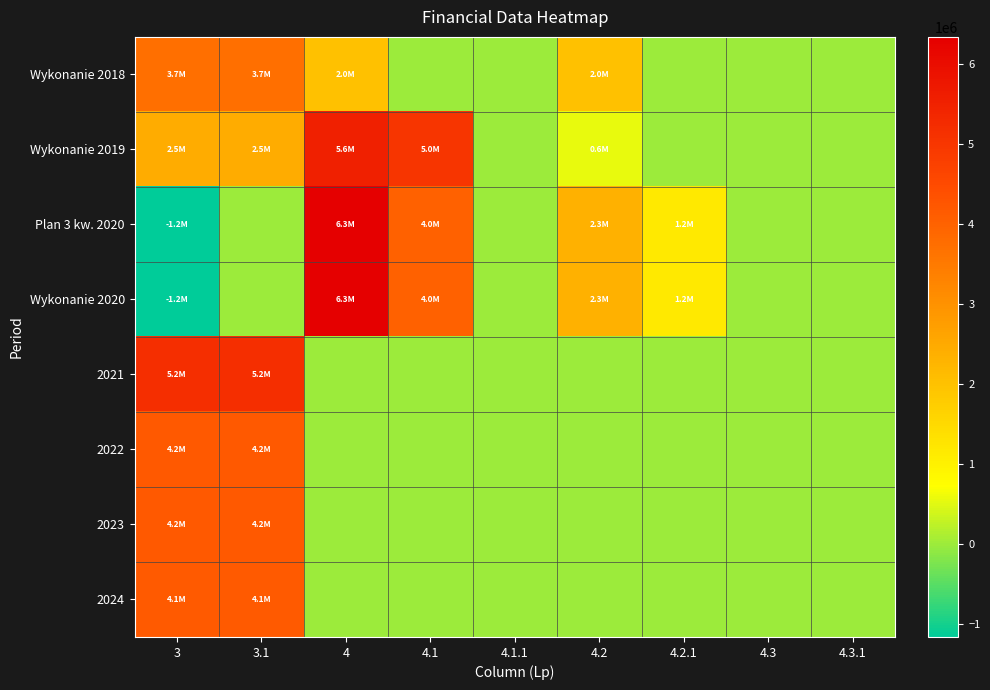

How many distinct data groups are displayed?

8